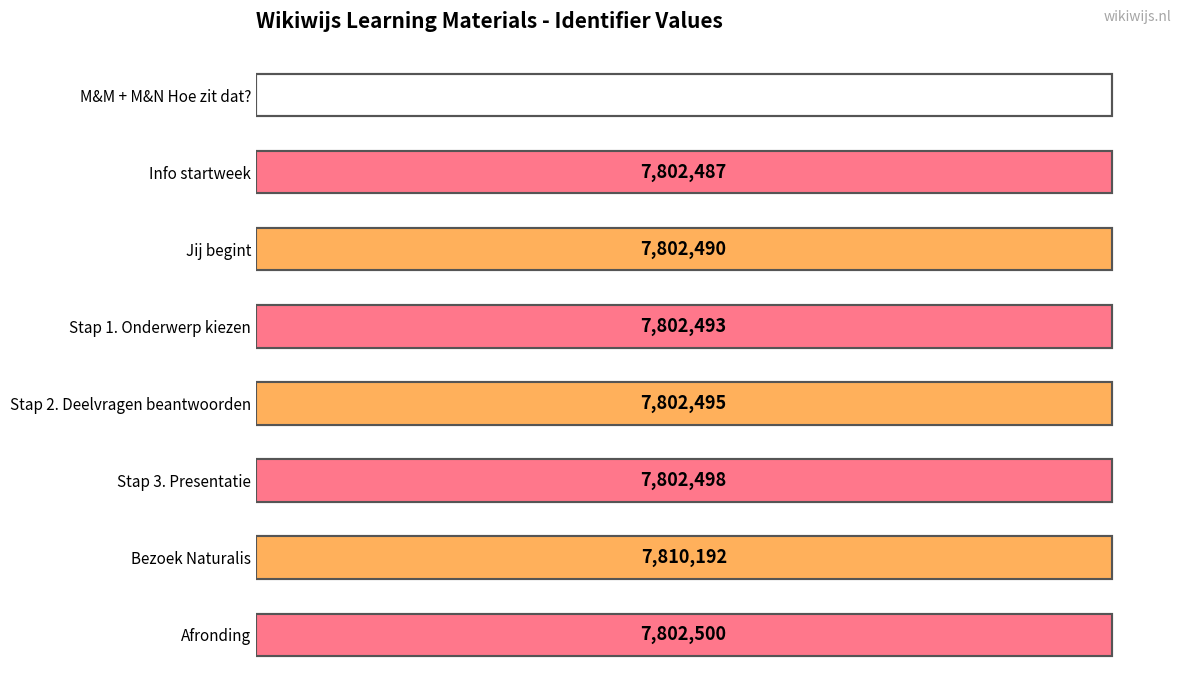

What is the value of the 8th bar from the left?

7802500